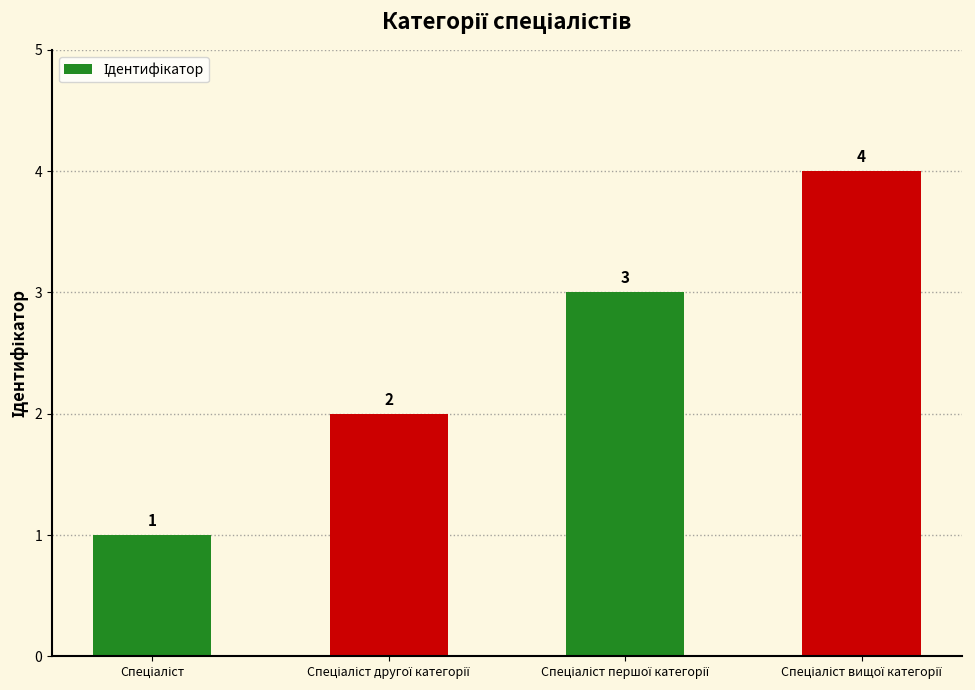

What is the sum of all values?

10